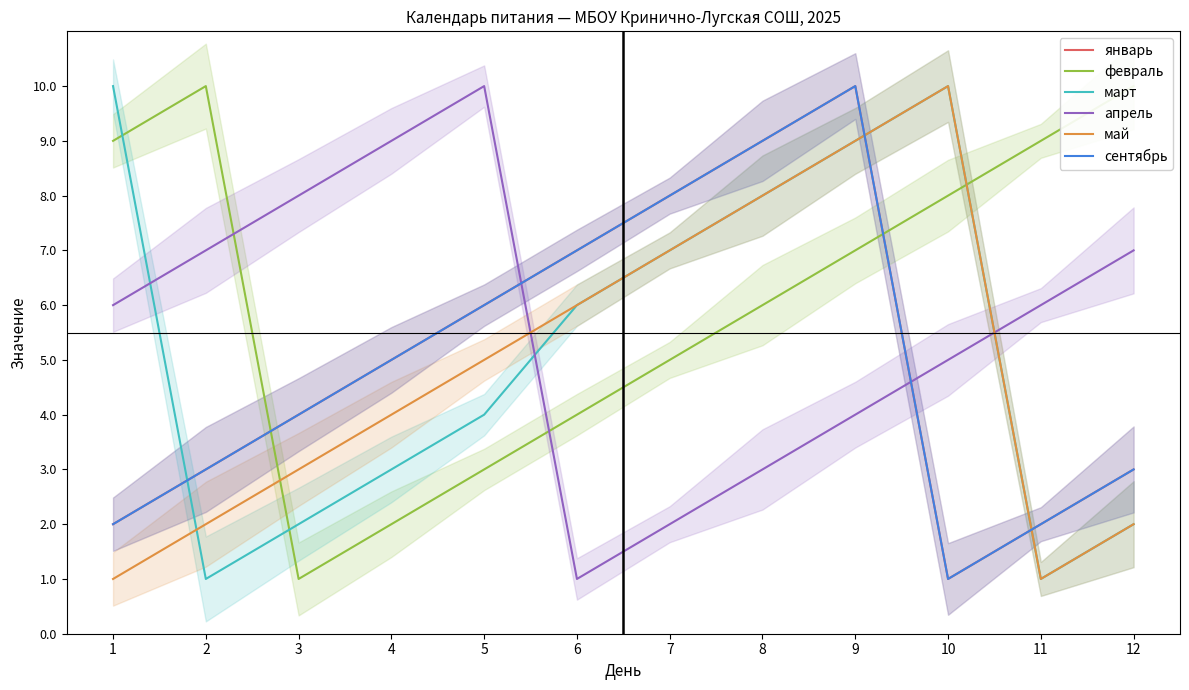

How many categories are shown in the chart?

12